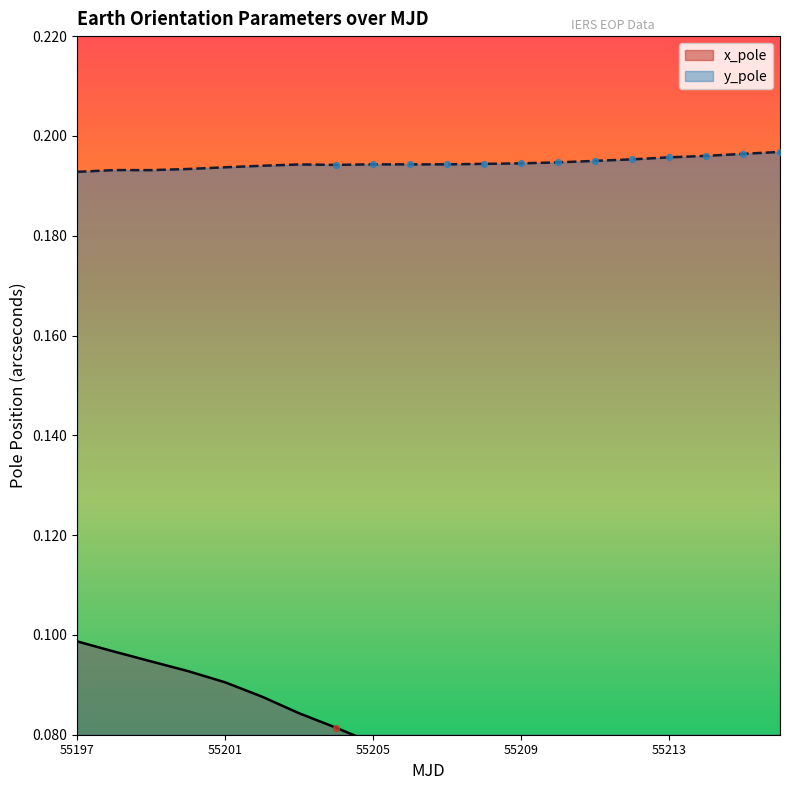

Which series has the widest spread of Y values?

x_pole